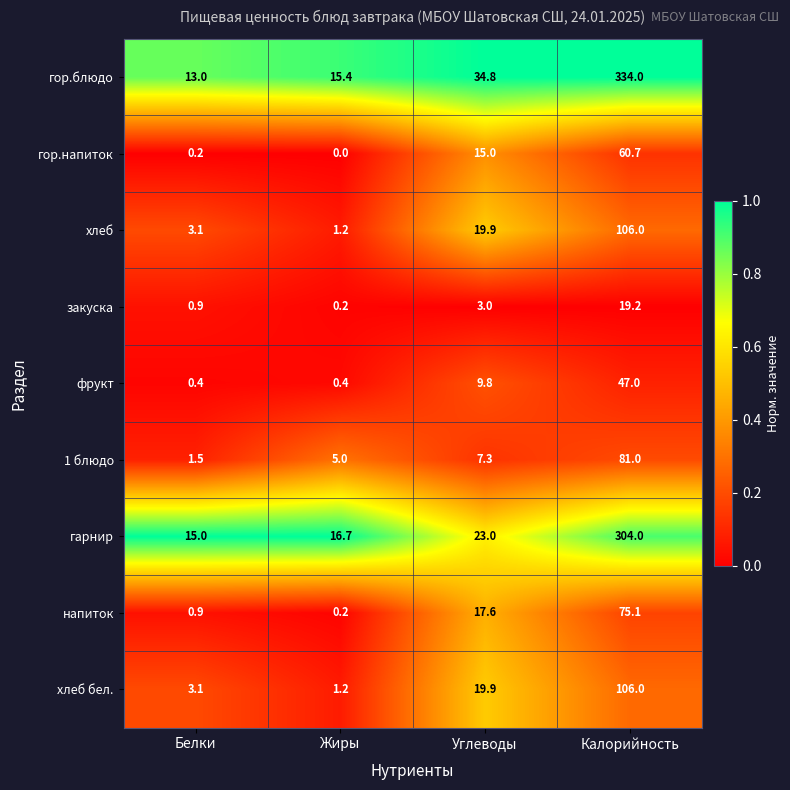

List the labels in order of гарнир value, largest first.

Калорийность, Углеводы, Жиры, Белки